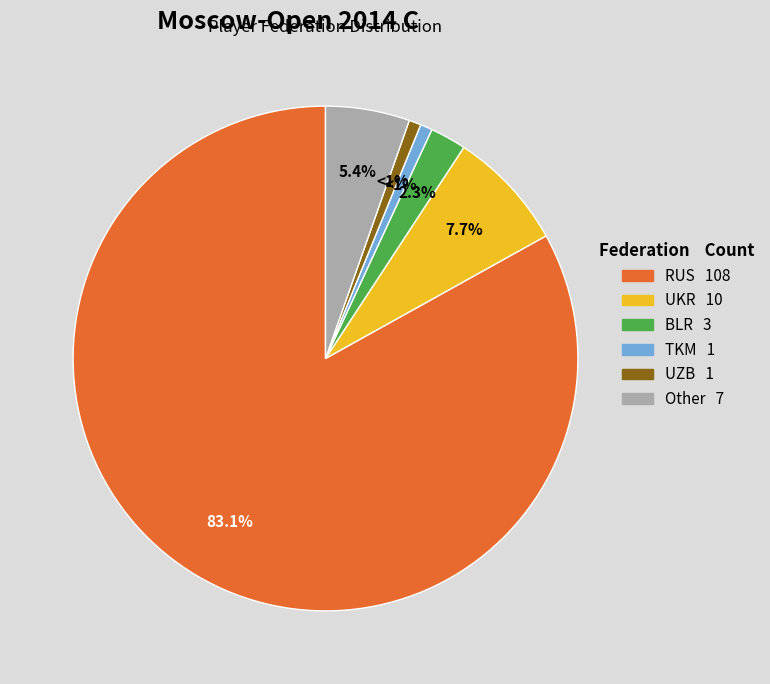

What percentage is the TKM slice, to the nearest percent?

1%